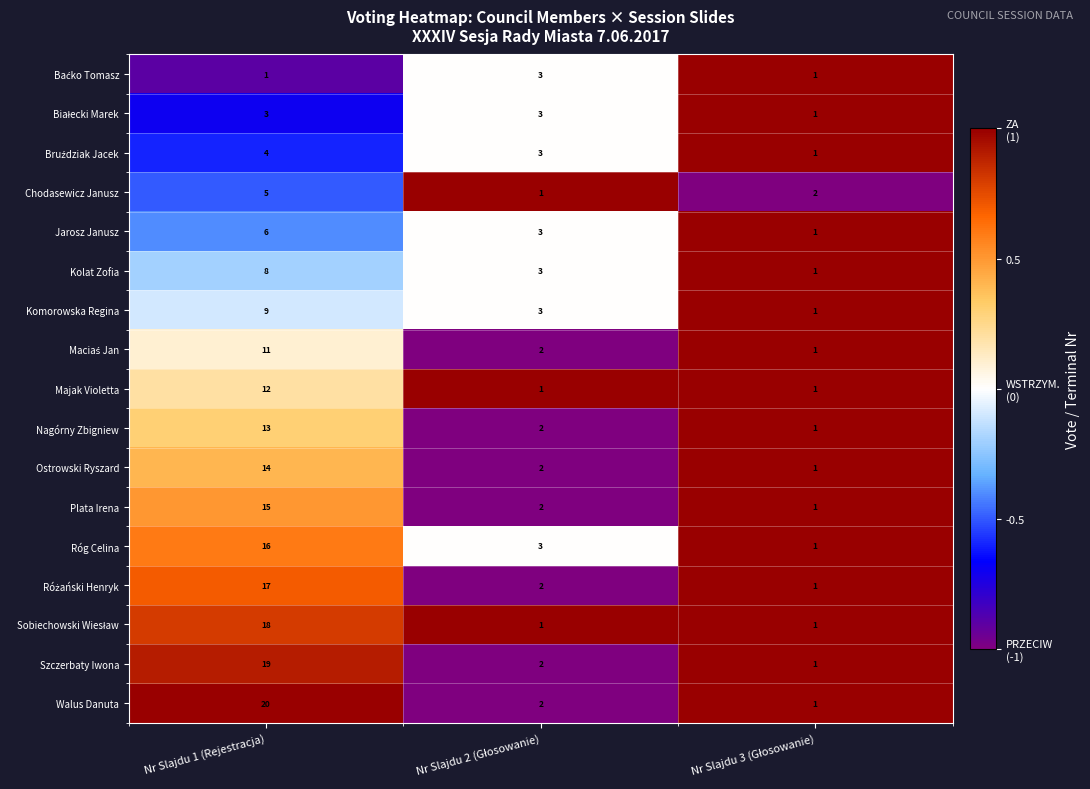

How many categories are shown in the chart?

3